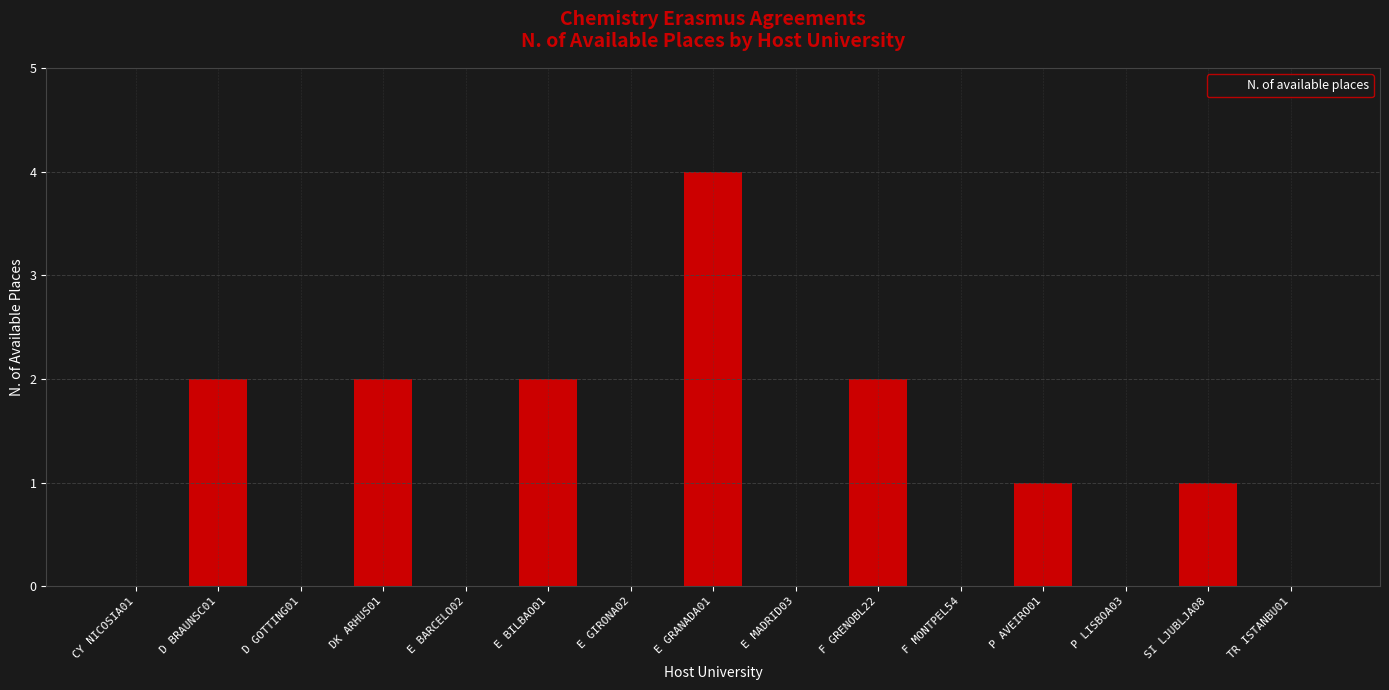

The chart shows a value of 7 at E GRANADA01. True or false?

False